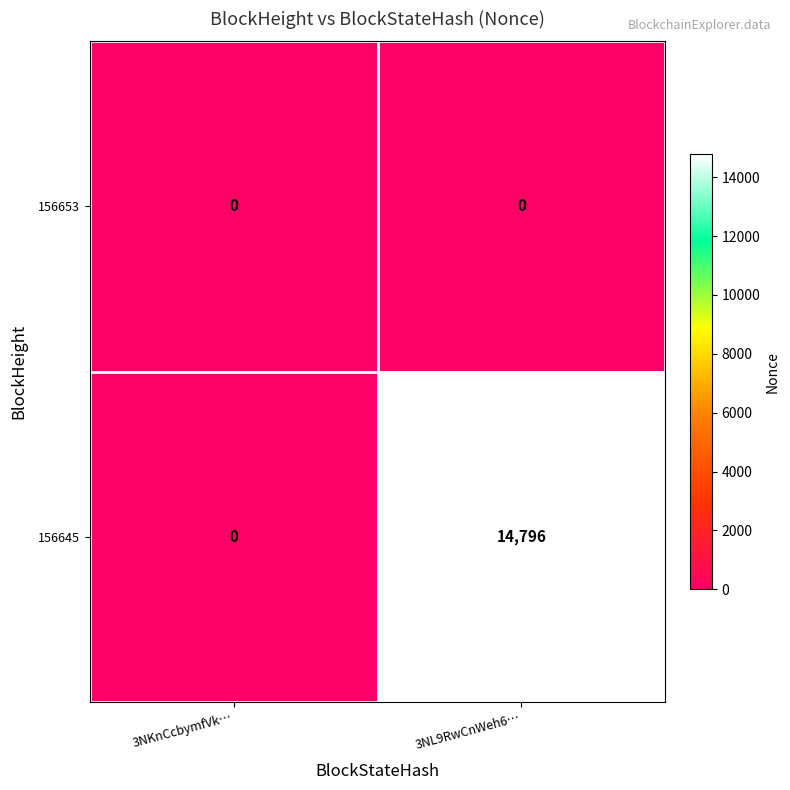

At which label does 156645 reach its peak?

3NL9RwCnWeh6…